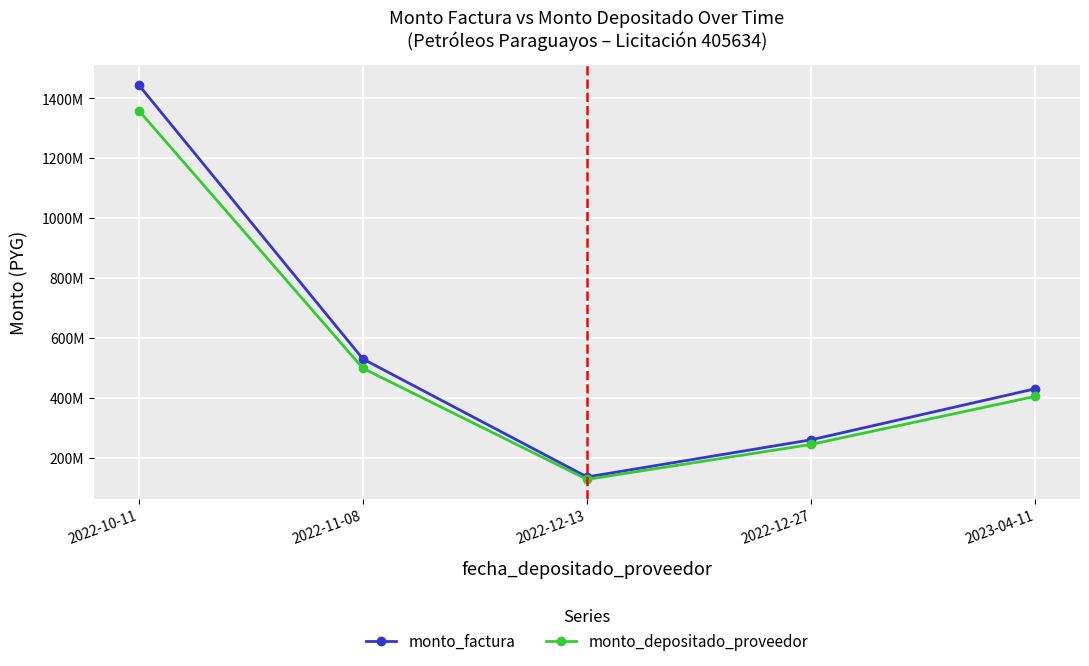

True or false: monto_depositado_proveedor has a value of 127982181 at 2022-12-13.

True